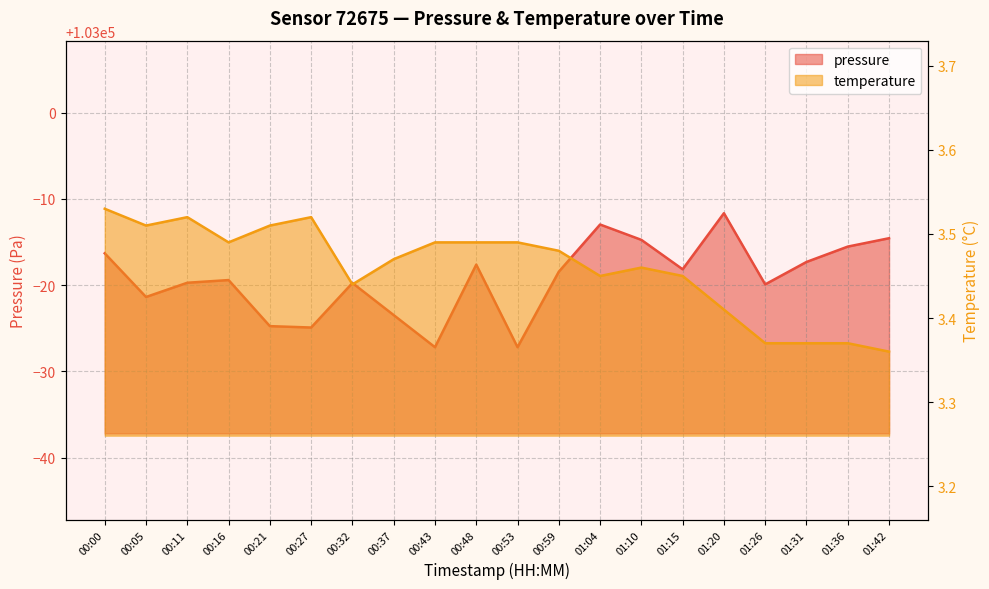

How many lines are shown in the chart?

2